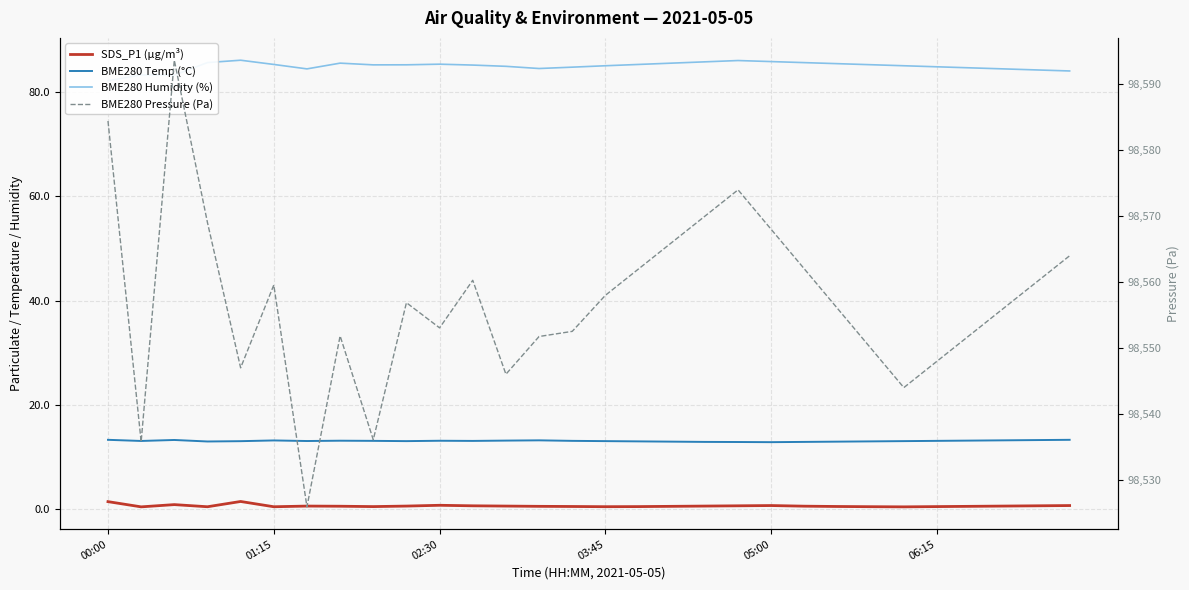

At which label does BME280 Humidity (%) reach its minimum?

00:00